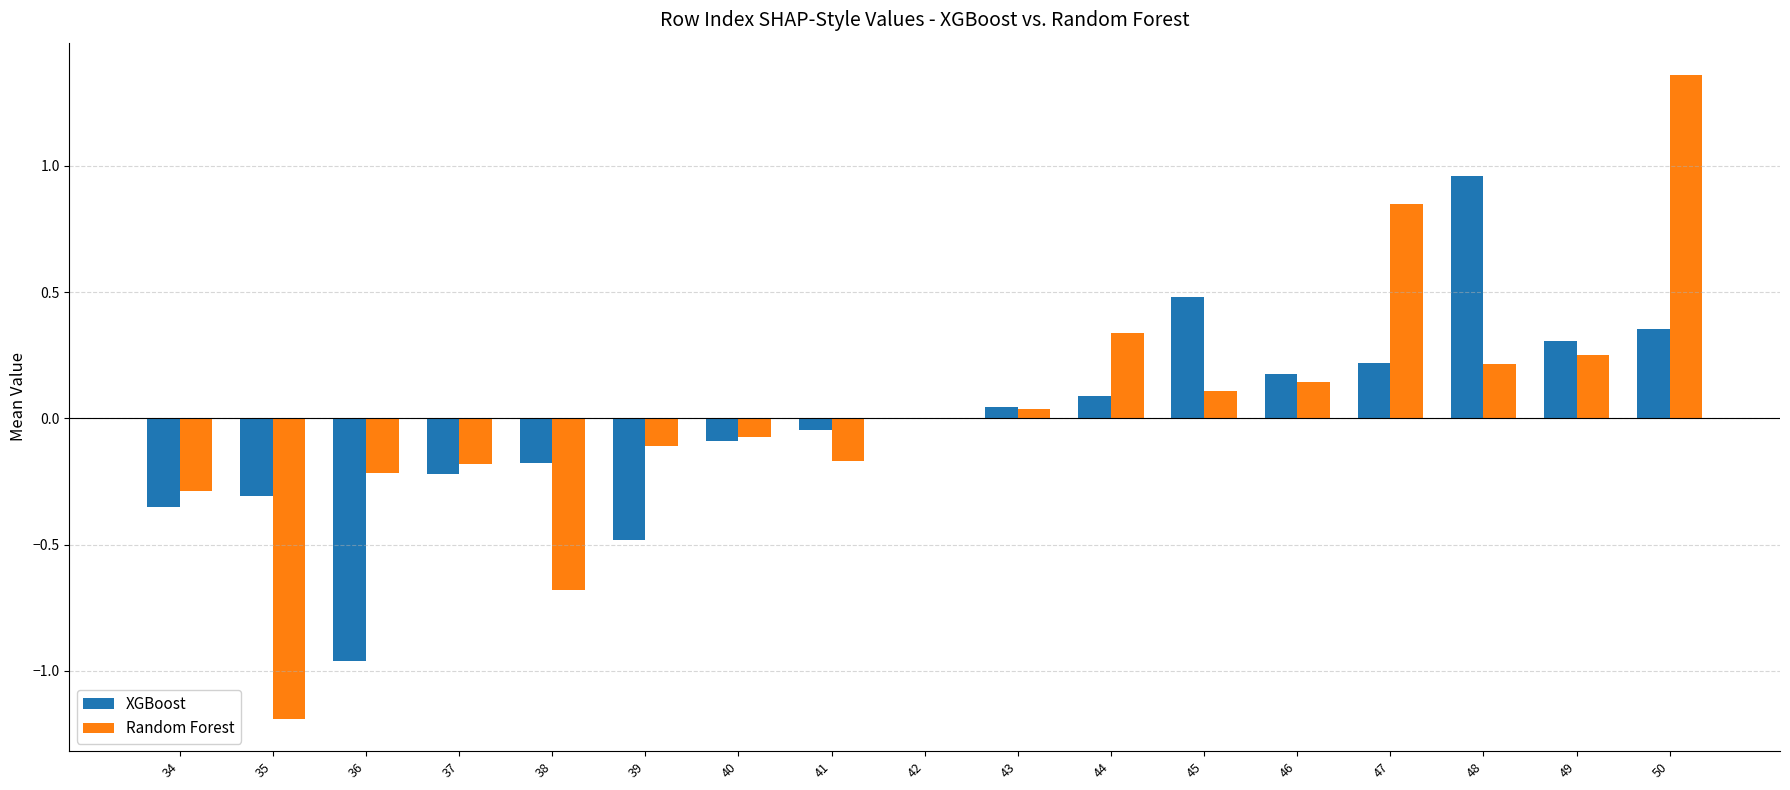

Is it true that XGBoost equals -0.0 at 41?

True